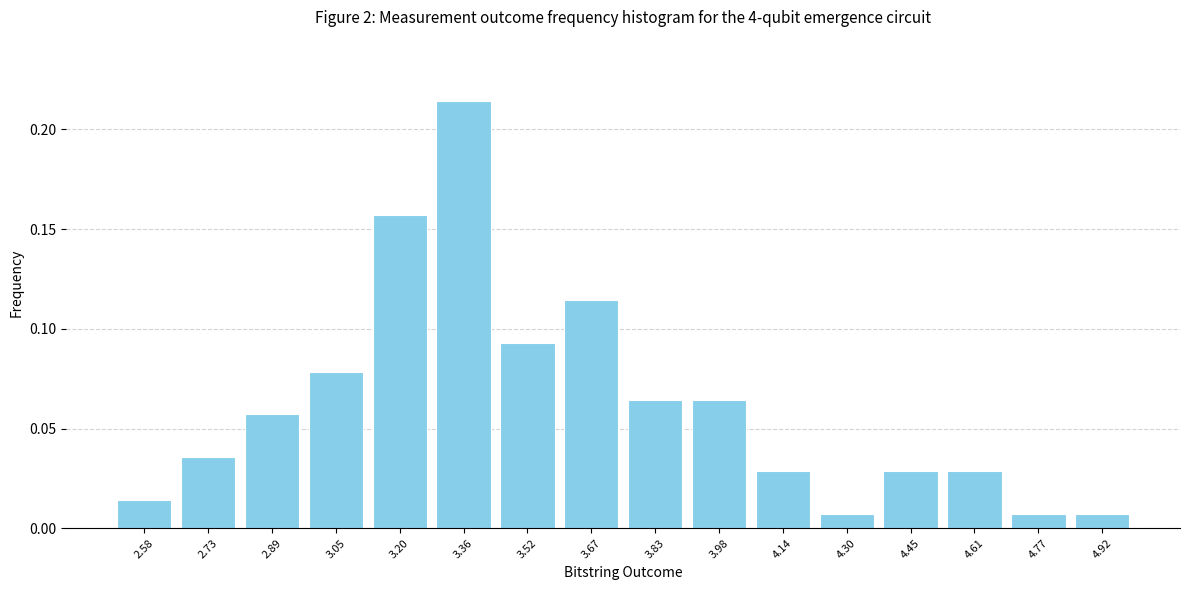

Reading left to right, list every bar in this chart as the range it spans on the x-axis followed by its height. Neither the bar edges nor the heights are printed on the chart, so give them approximately, as read against the axes.

2.50 to 2.66: 0.015
2.66 to 2.82: 0.035
2.82 to 2.96: 0.055
2.96 to 3.12: 0.080
3.12 to 3.28: 0.155
3.28 to 3.44: 0.215
3.44 to 3.60: 0.095
3.60 to 3.76: 0.115
3.76 to 3.90: 0.065
3.90 to 4.06: 0.065
4.06 to 4.22: 0.030
4.22 to 4.38: 0.005
4.38 to 4.54: 0.030
4.54 to 4.68: 0.030
4.68 to 4.84: 0.005
4.84 to 5.00: 0.005